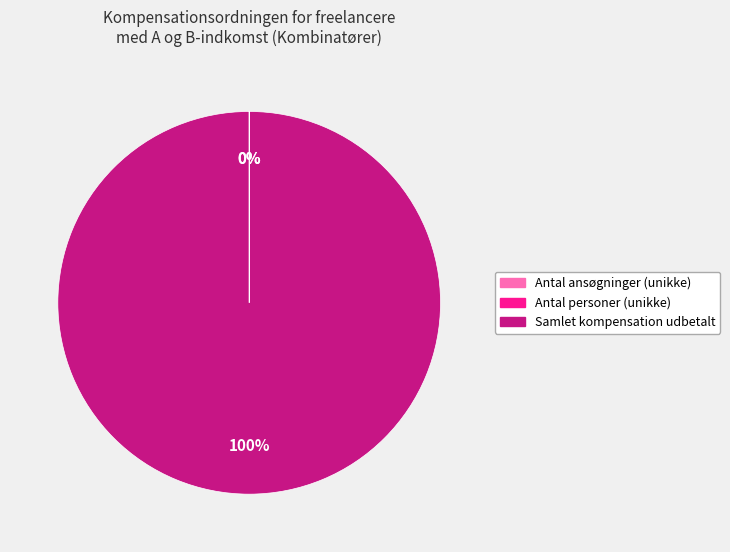

Which slice is the largest?

Samlet kompensation udbetalt